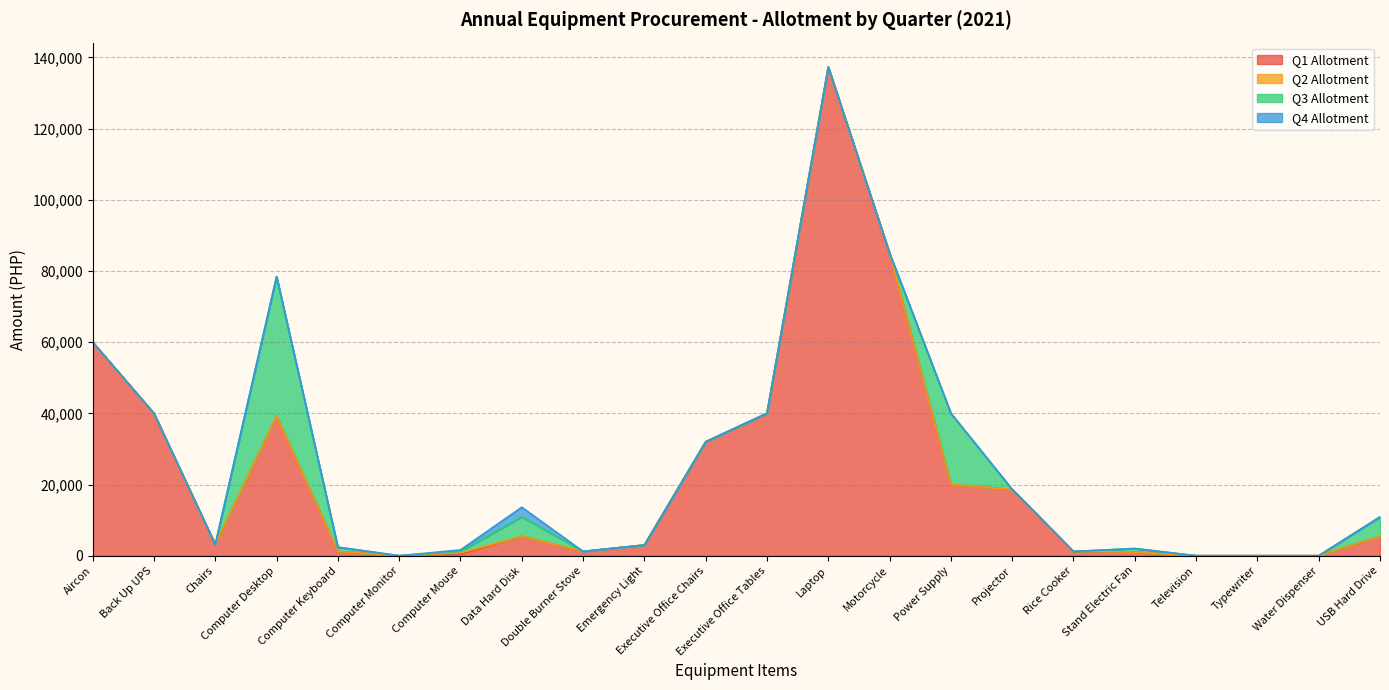

How many lines are shown in the chart?

4